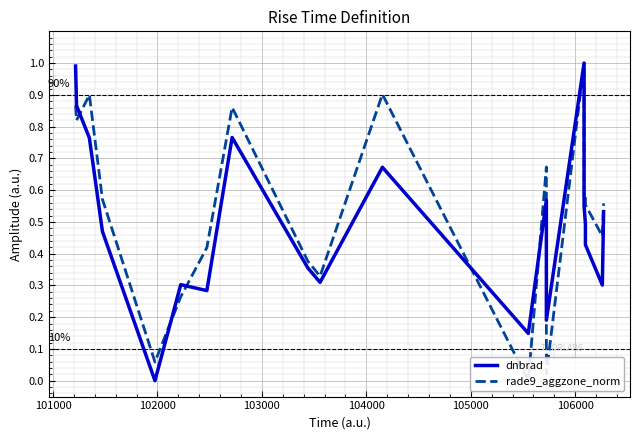

How many interior local valleys does the rade9_aggzone_norm series have?

7